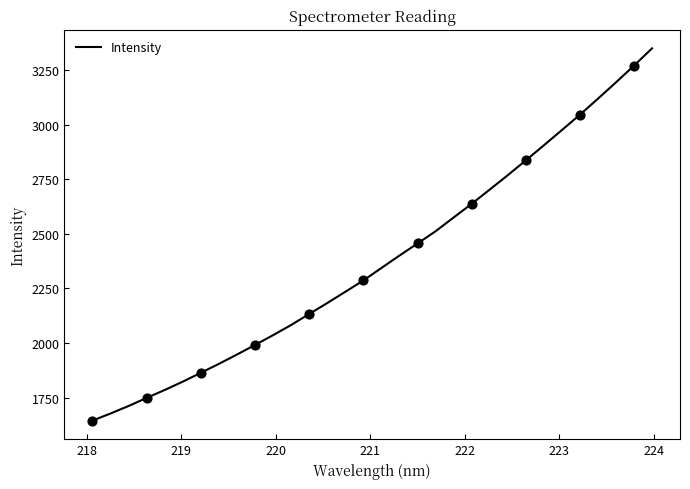

What is the minimum value shown in the chart?

1645.3